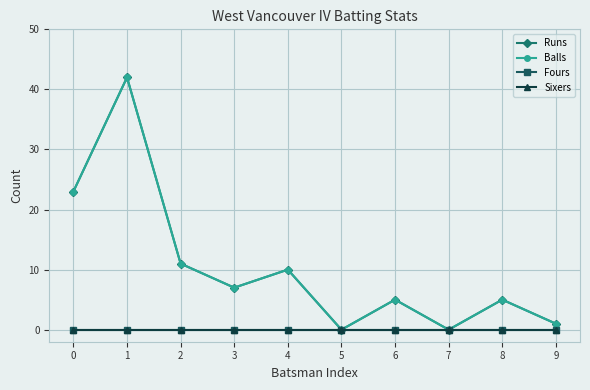

Is this an area chart (filled region under the line)?

No